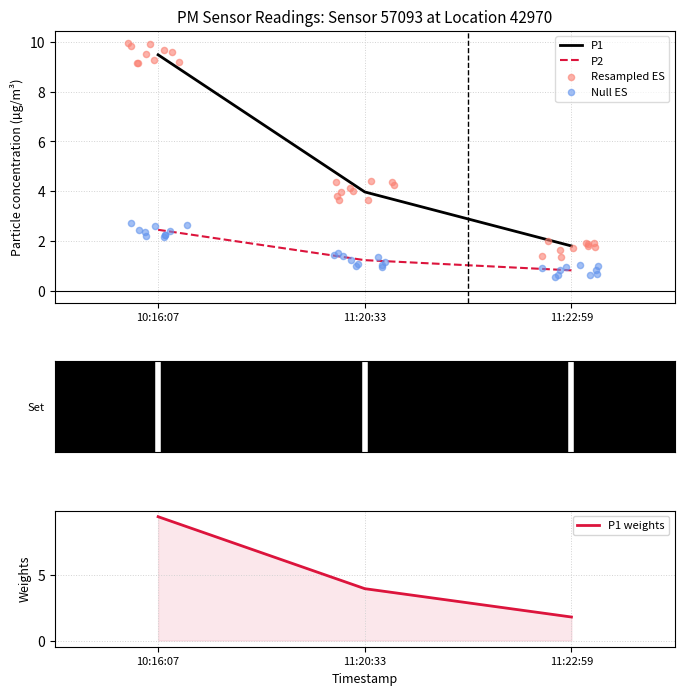

Which series has the largest total across all categories?

P1